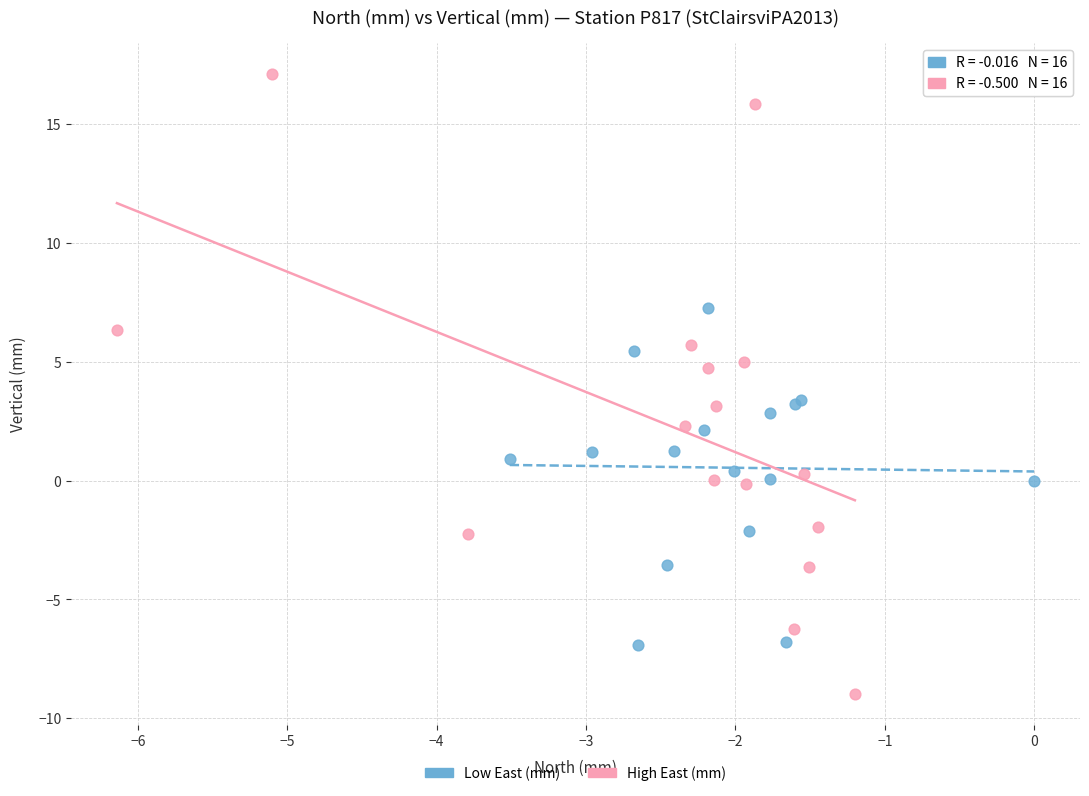

Which series contains the lowest Y value?

High East (mm)